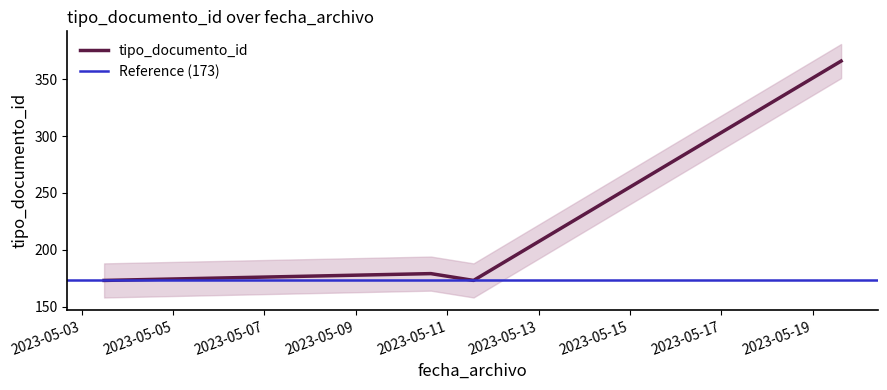

Does the chart have visible grid lines?

No